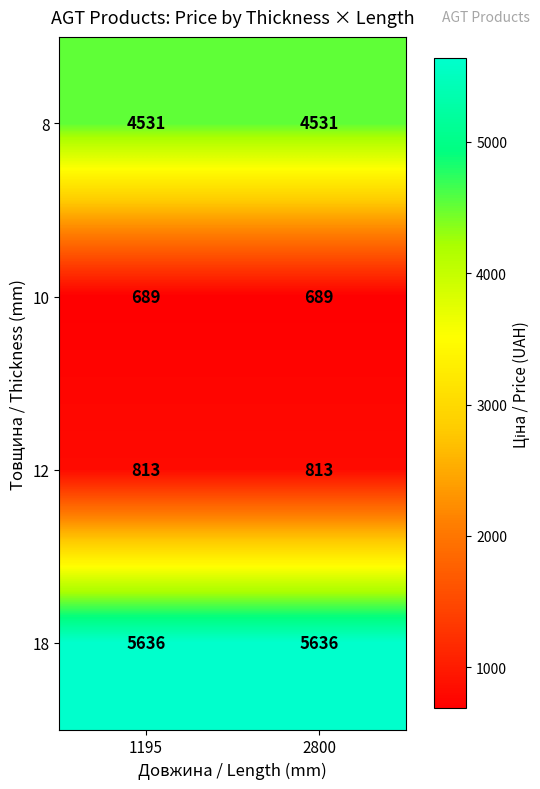

True or false: 18 has a value of 5636 at 1195.

True